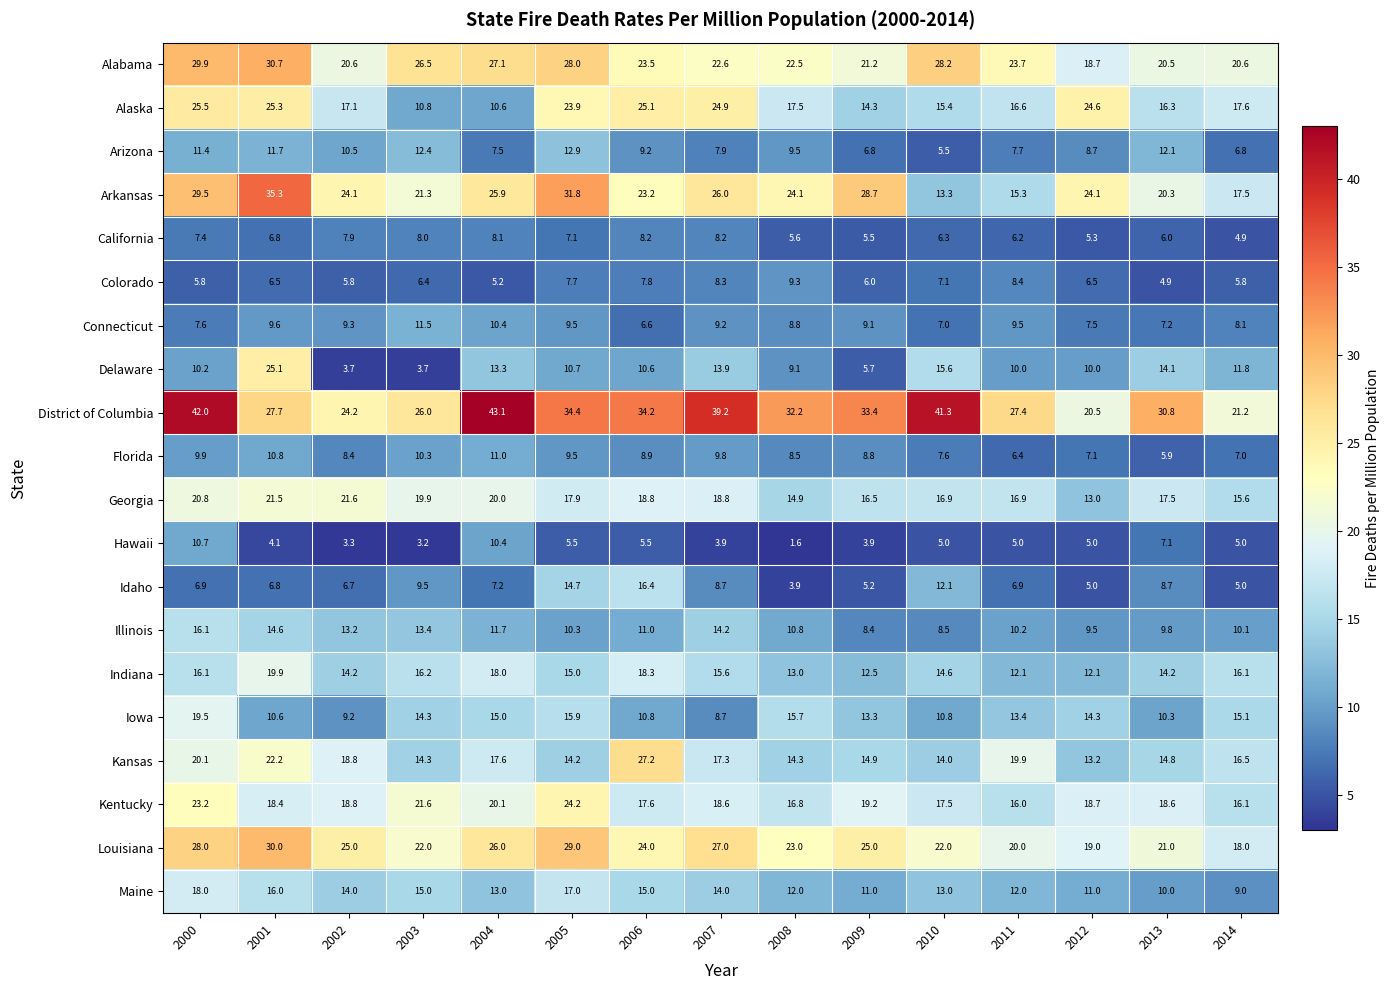

What is the difference between the maximum and minimum values in the Arizona series?

7.4